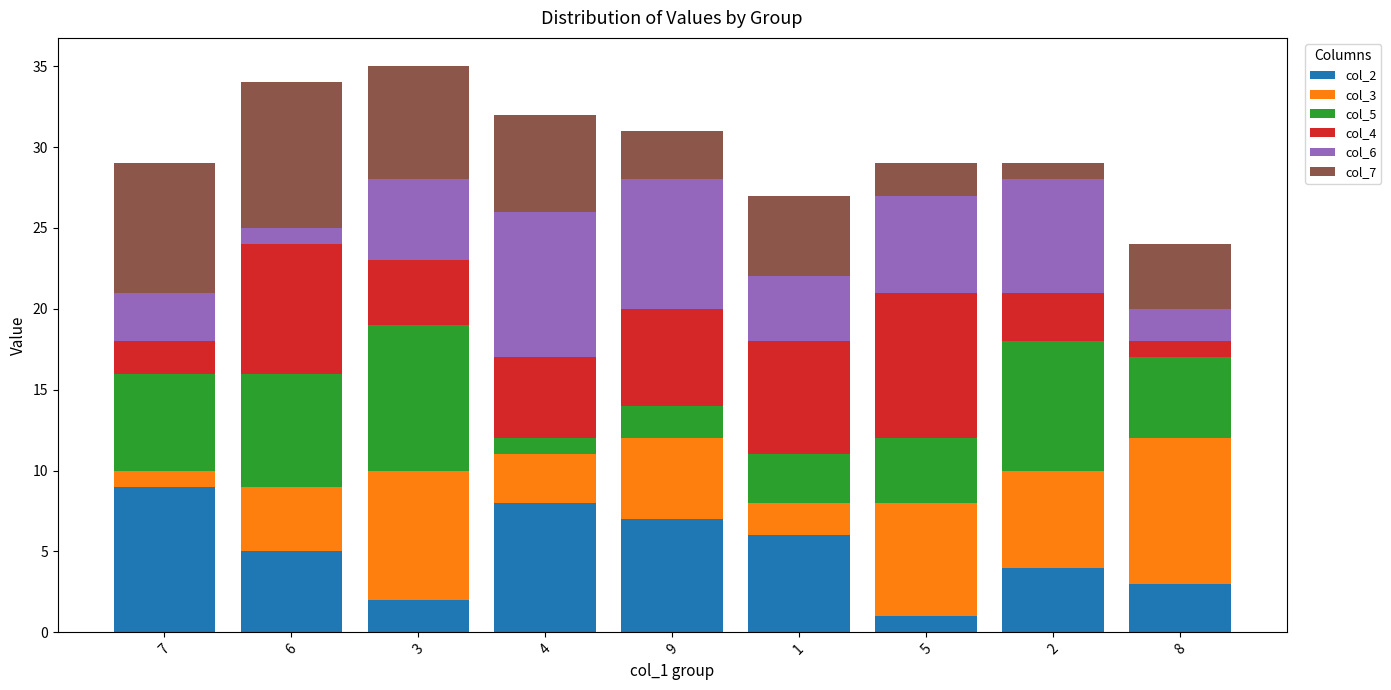

Is it true that col_2 equals 3 at 8?

True